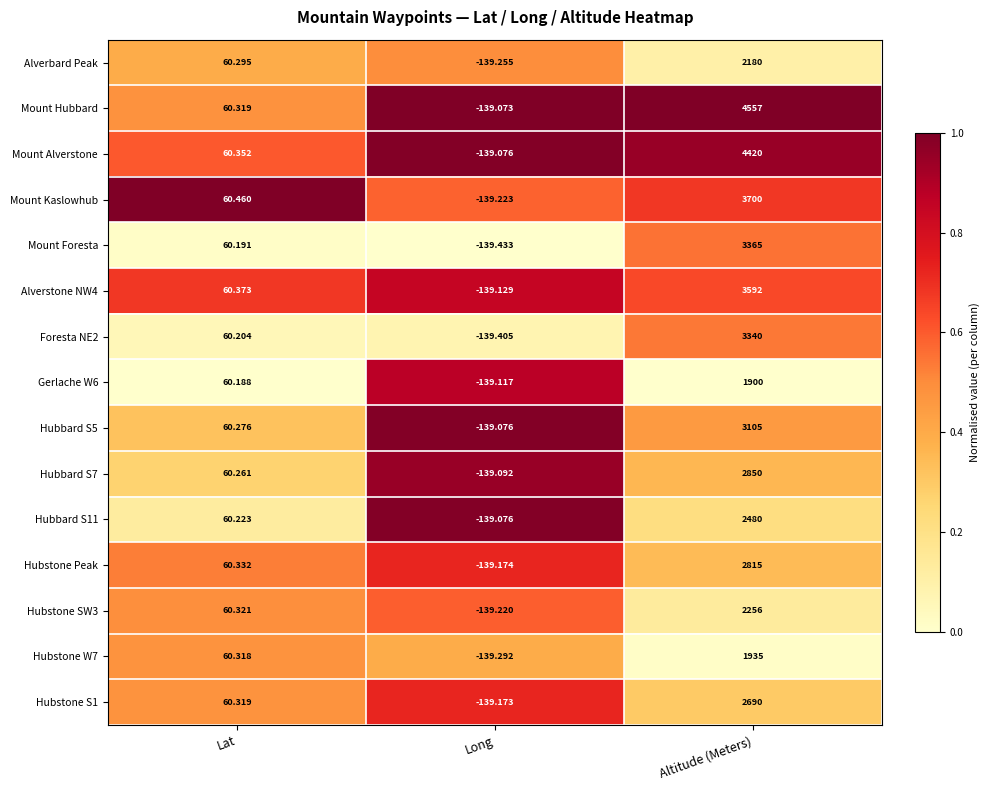

Where does the Mount Foresta series first go above 60?

Lat